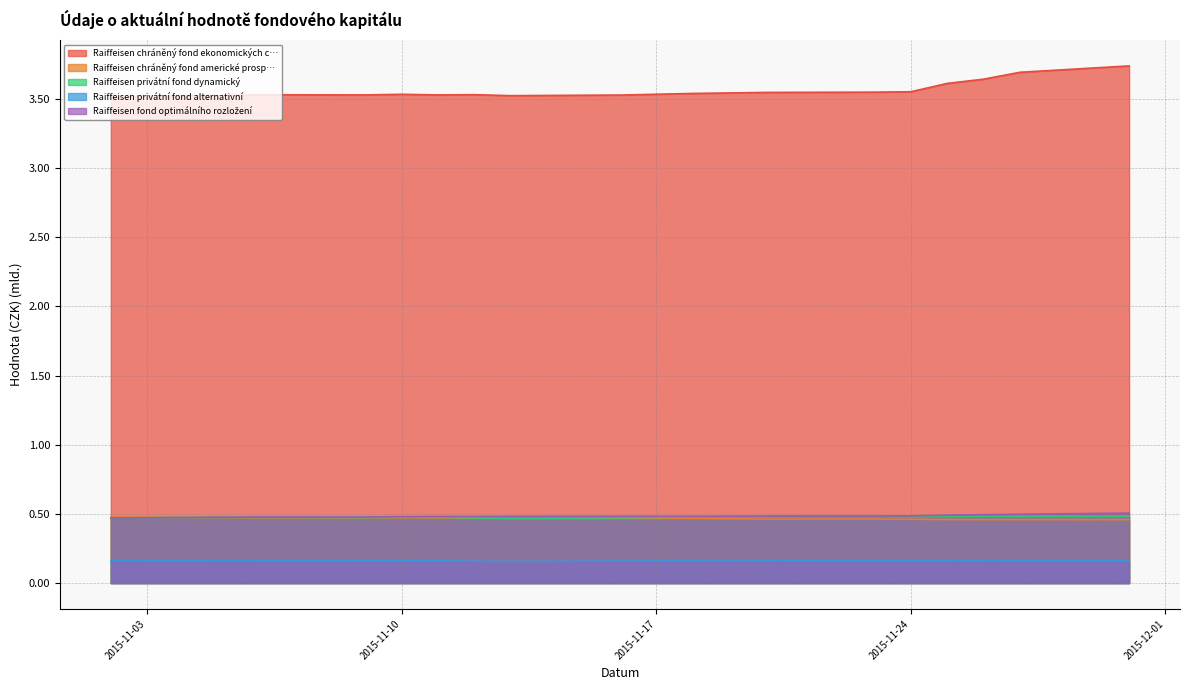

True or false: Raiffeisen privátní fond dynamický and Raiffeisen fond optimálního rozložení intersect in this chart.

True